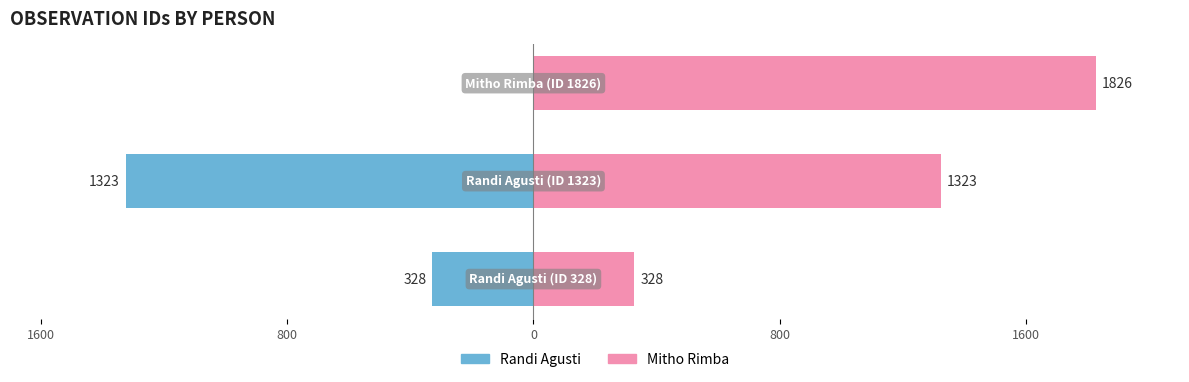

Which series changed the most between 1600 and 0?

Mitho Rimba